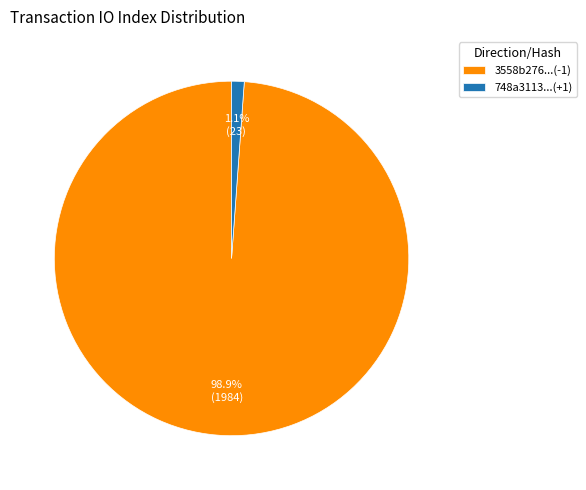

Rank the categories by value from highest to lowest.

3558b276...(-1), 748a3113...(+1)